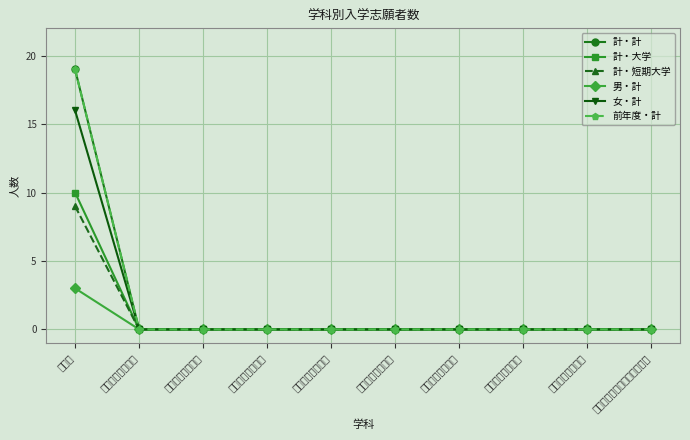

Rank the series by their maximum value, from lowest to highest.

男・計, 計・短期大学, 計・大学, 女・計, 計・計, 前年度・計